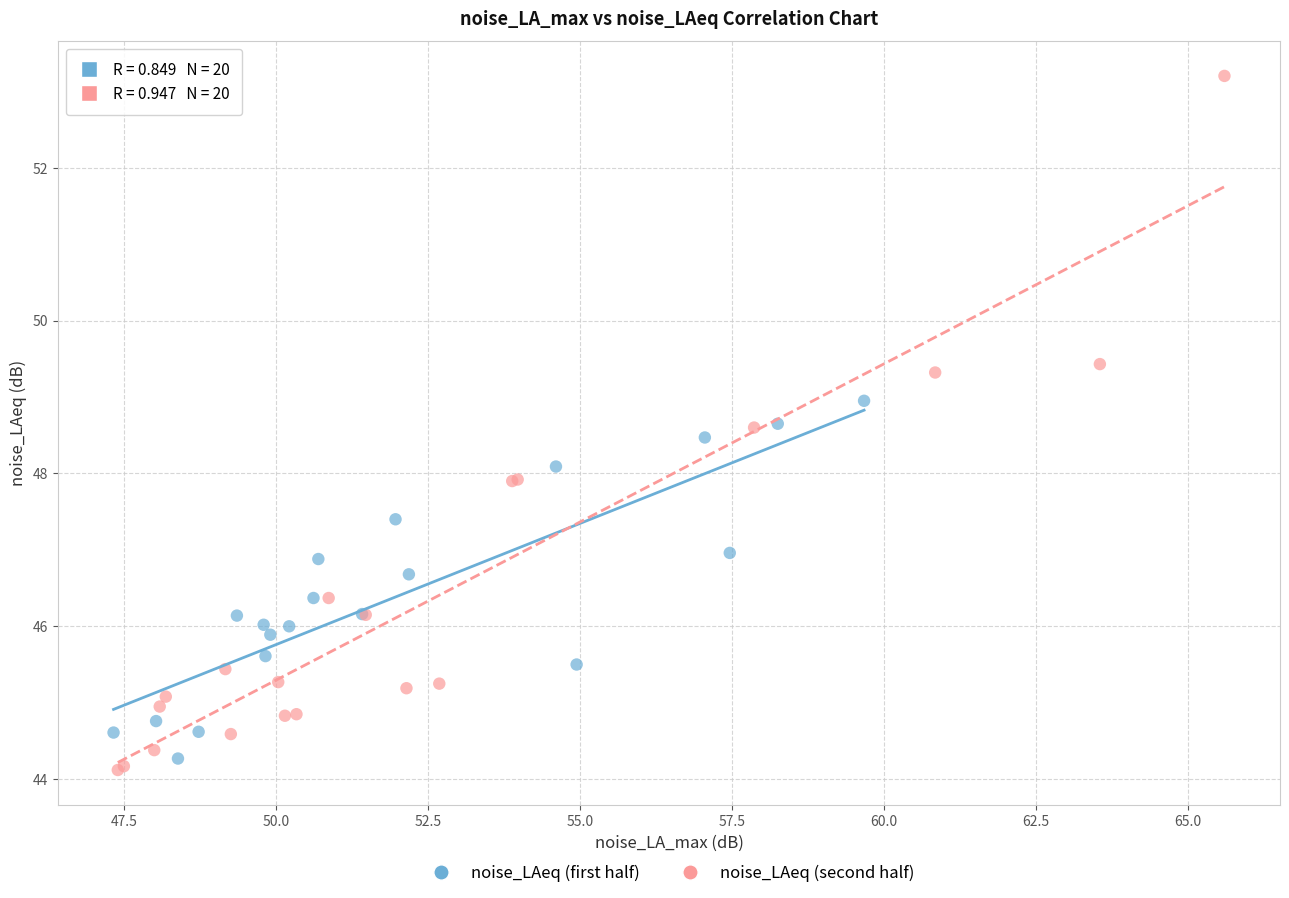

Which series reaches the minimum Y coordinate?

noise_LAeq (second half)